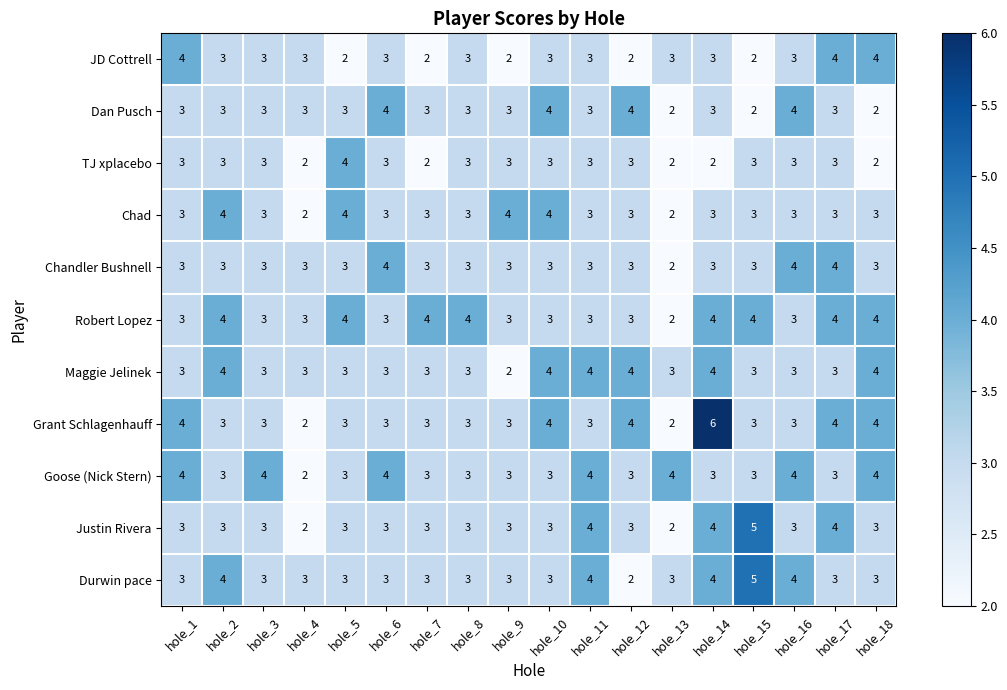

The value of Durwin pace at hole_11 is 4. True or false?

True